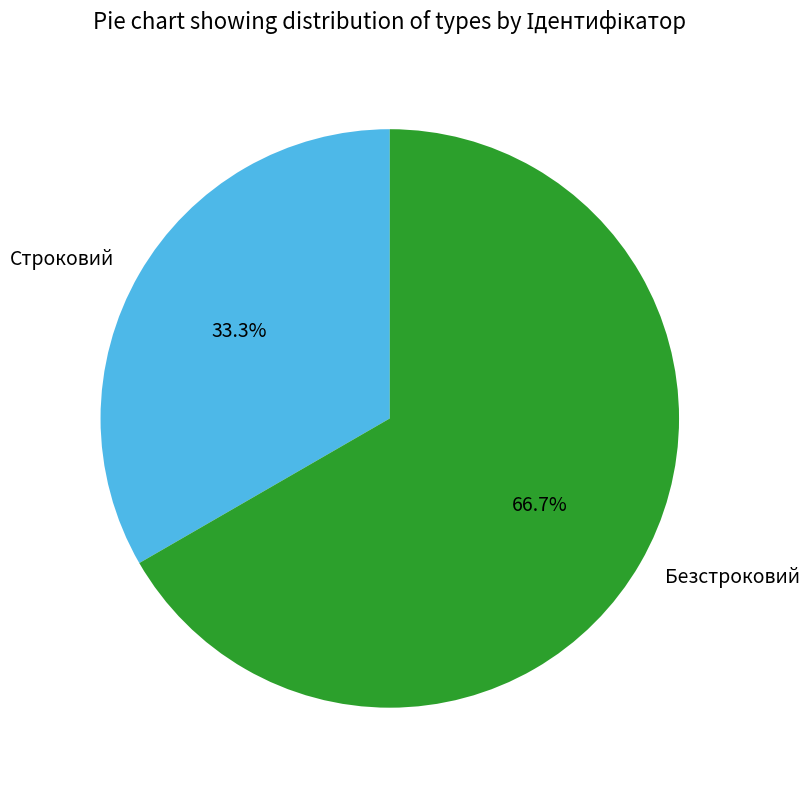

To the nearest percent, what percentage of the pie is Безстроковий?

67%